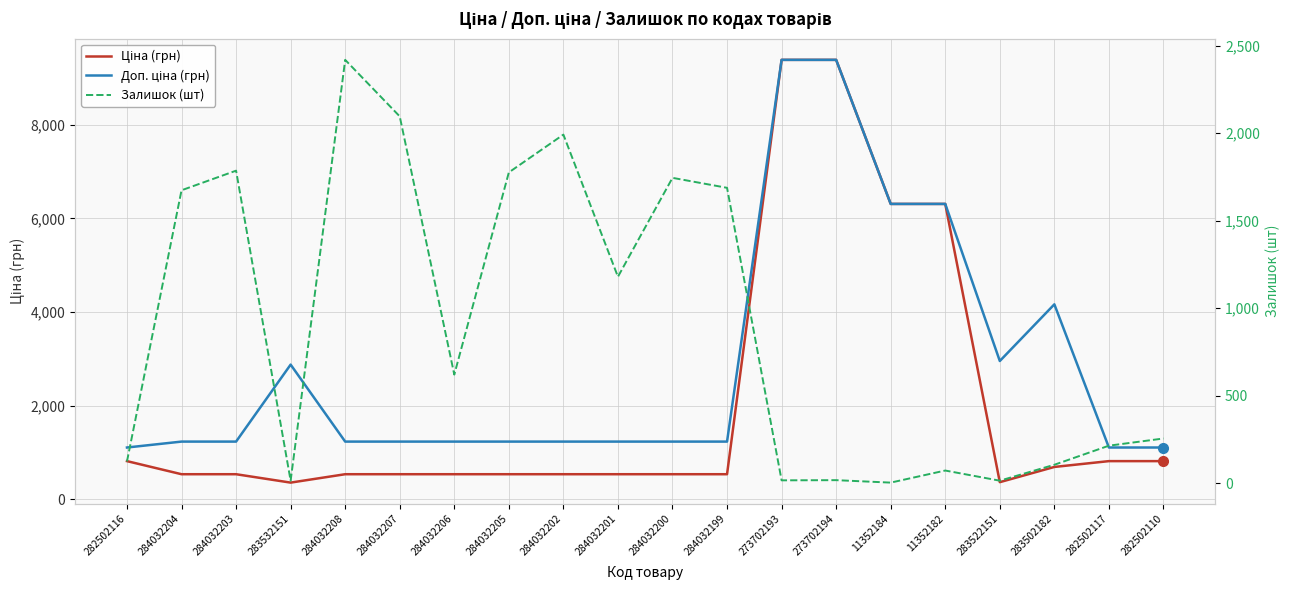

List the labels in order of Ціна (грн) value, largest first.

273702193, 273702194, 11352184, 11352182, 282502116, 282502117, 282502110, 283502182, 284032204, 284032203, 284032208, 284032207, 284032206, 284032205, 284032202, 284032201, 284032200, 284032199, 283522151, 283532151